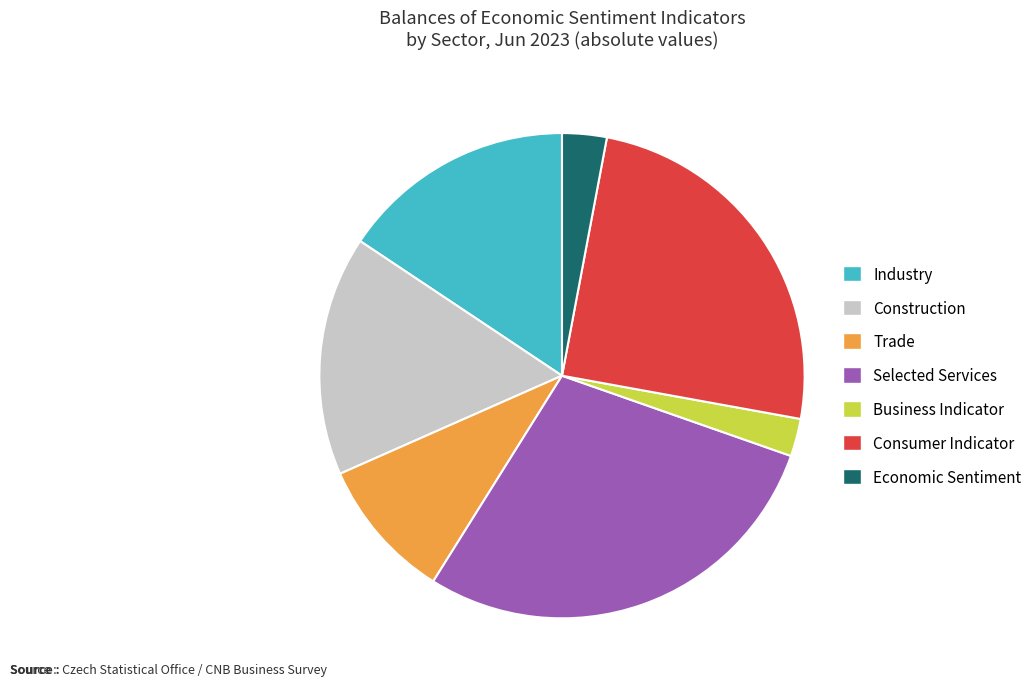

Which category has the biggest portion of the pie?

Selected Services